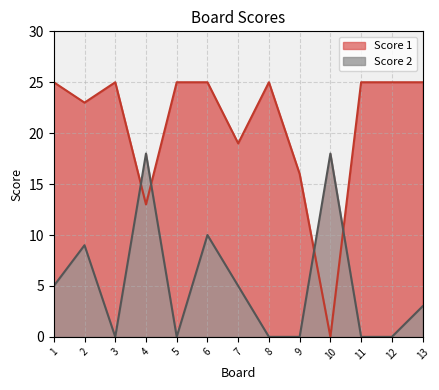

Where is Score 1 nearest to the value 12?

4